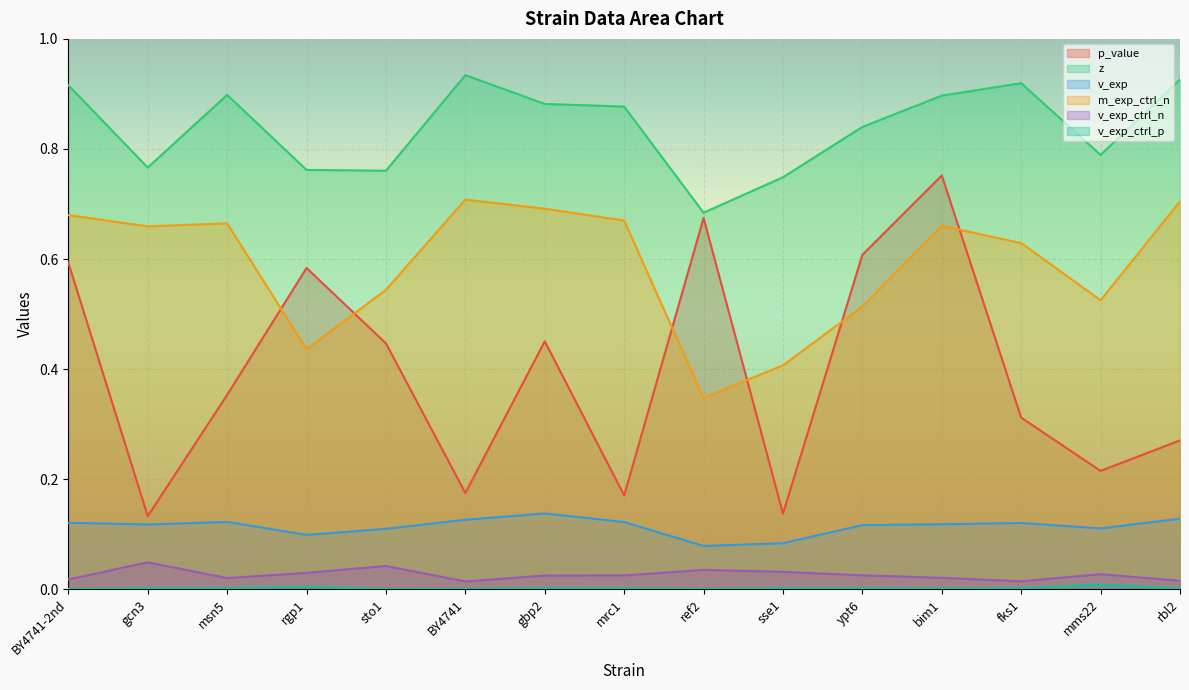

True or false: m_exp_ctrl_n and p_value cross at least once.

True